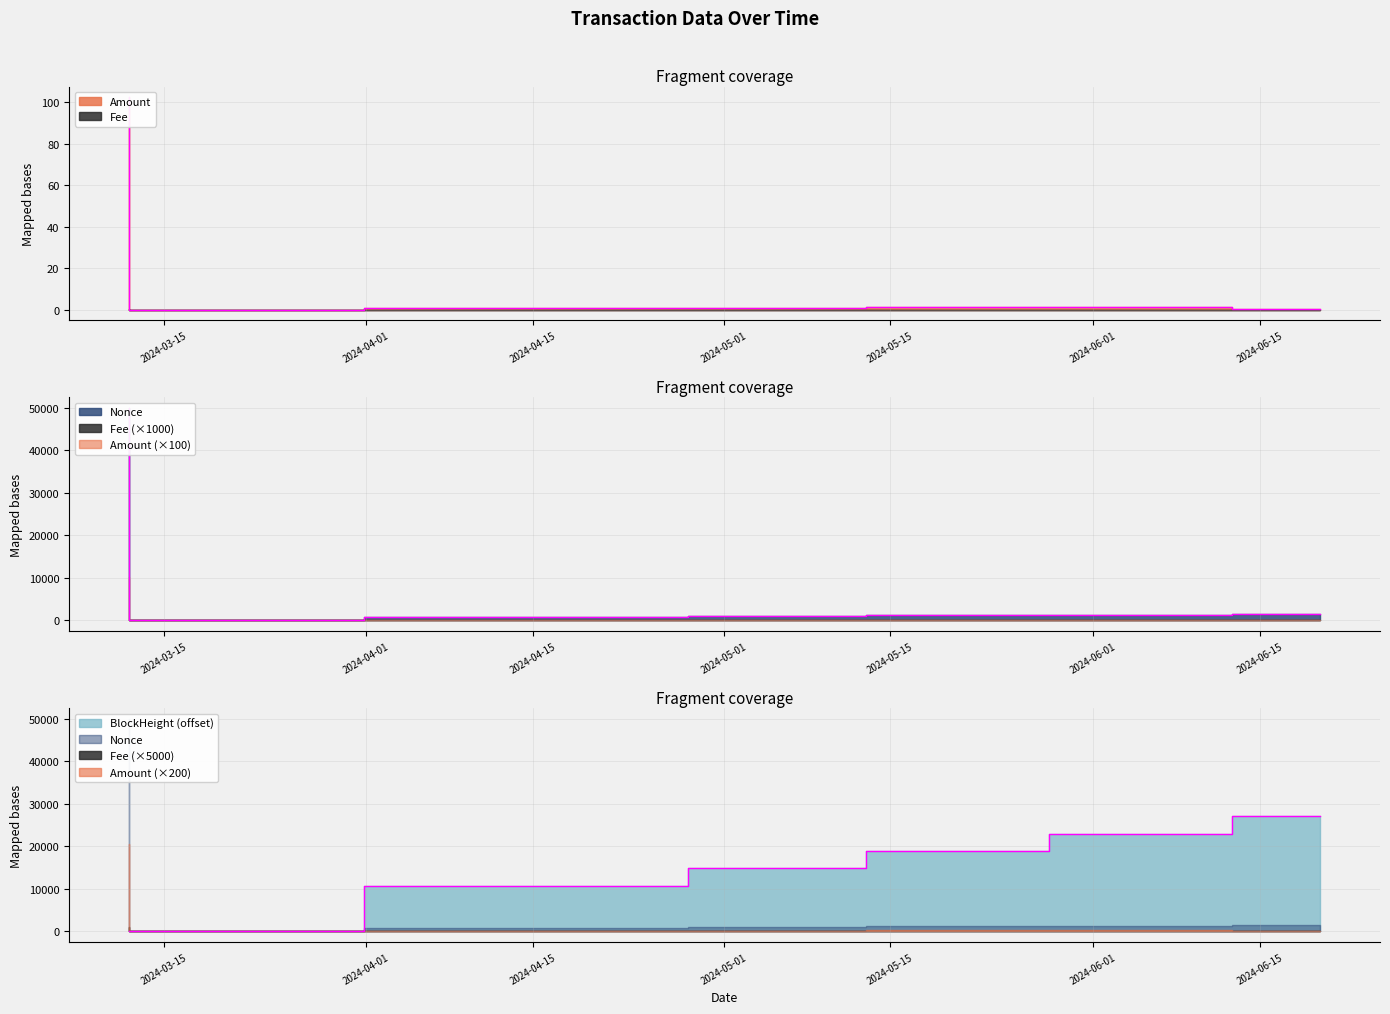

True or false: Fee and Amount cross at least once.

False